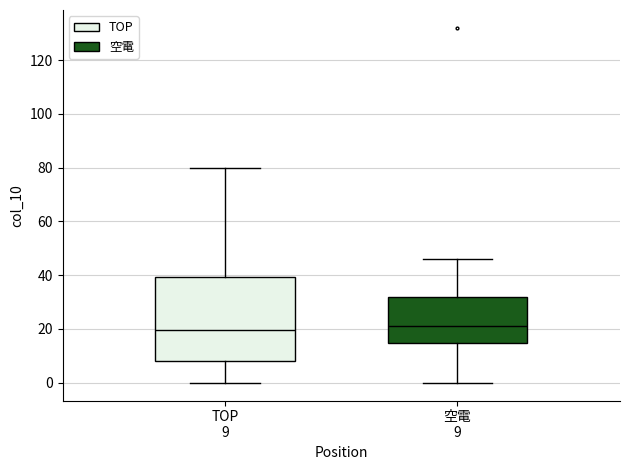

Reading left to right, read every box against the y-axis: the position of its median line, the range the box covers, and the ends of its whiskers. The values are not printed on the chart, so give them approximately, as read against the axis.

TOP 9: median 20, box 8 to 40, whiskers 0 to 80
空電 9: median 22, box 14 to 32, whiskers 0 to 46